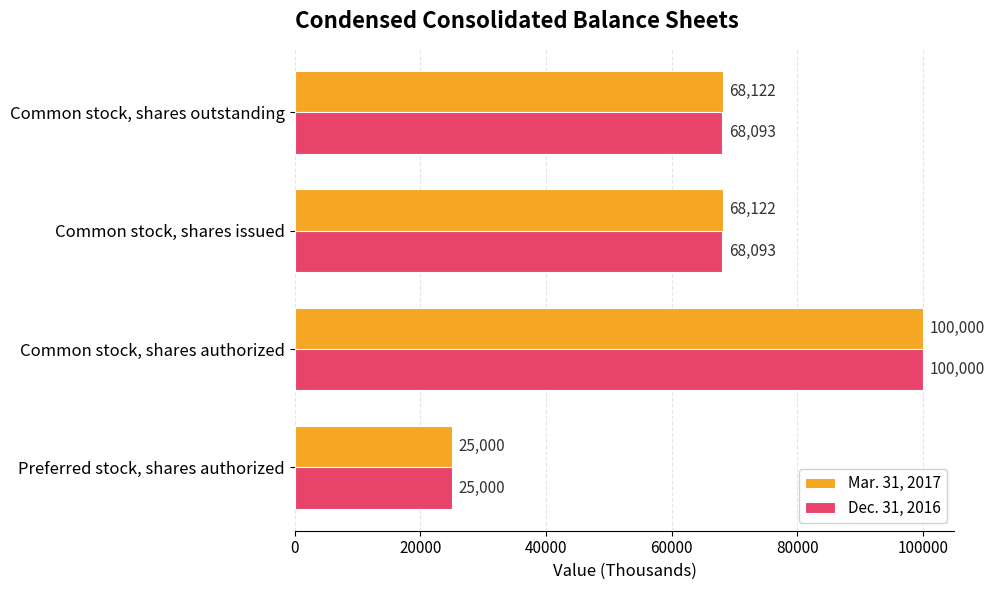

Is the value of Mar. 31, 2017 at Common stock, shares outstanding greater than the value of Dec. 31, 2016 at Preferred stock, shares authorized?

Yes